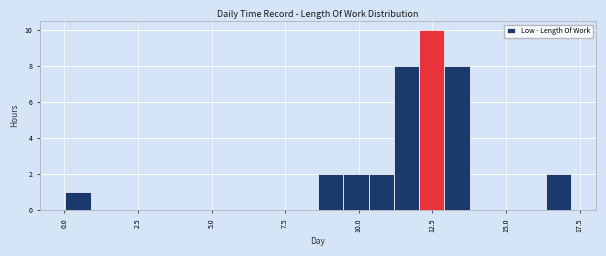

Around what value on the x-axis is the tallest bar? Give the approximate position of its centre, as read against the axis.

12.5